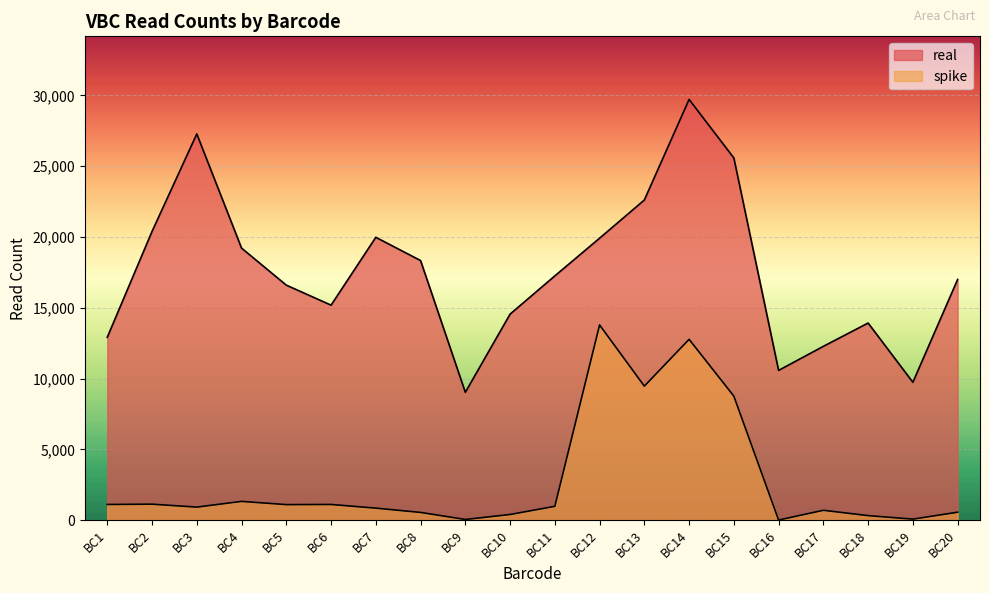

What is the average value of the real series?

17604